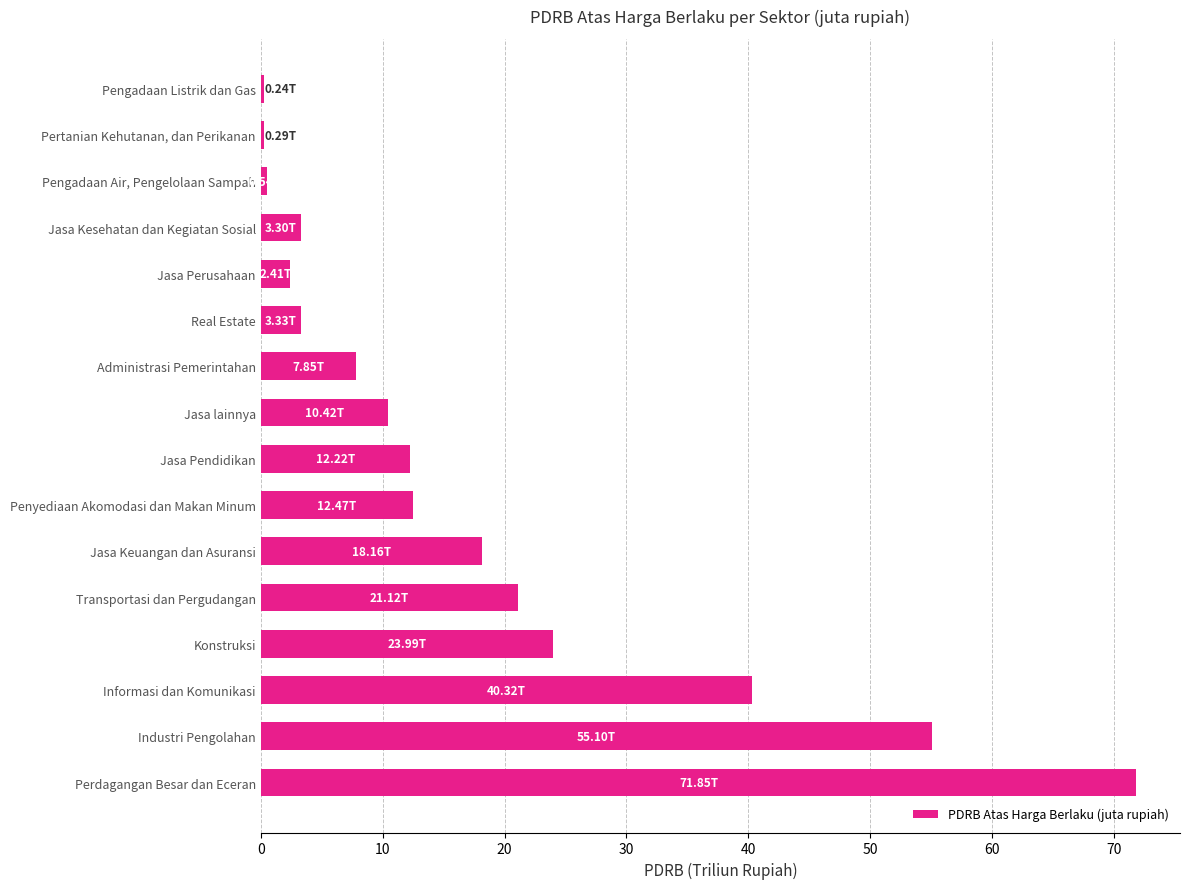

What is the change in value from Informasi dan Komunikasi to Jasa Perusahaan?

-37.9